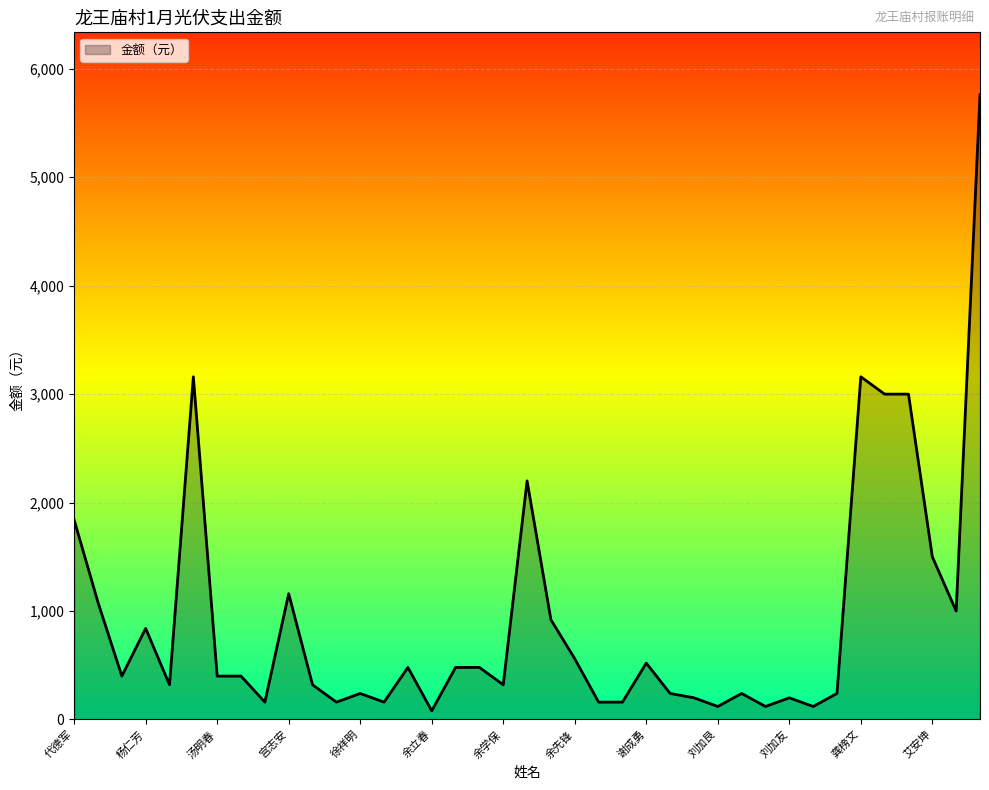

What is the greatest value displayed?

5760